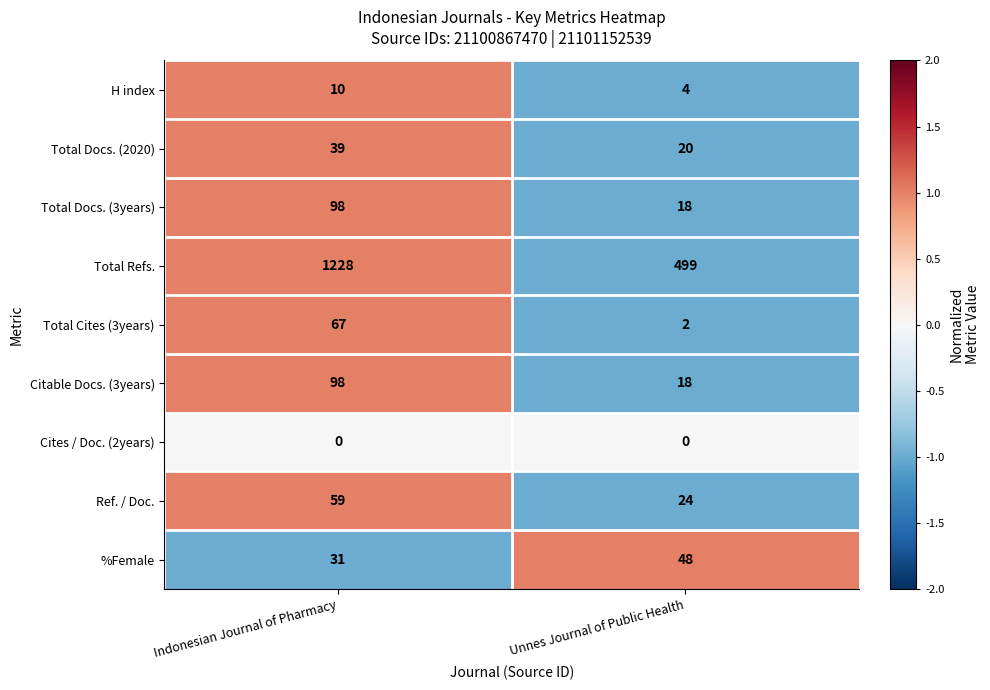

What is the average value of the H index series?

7